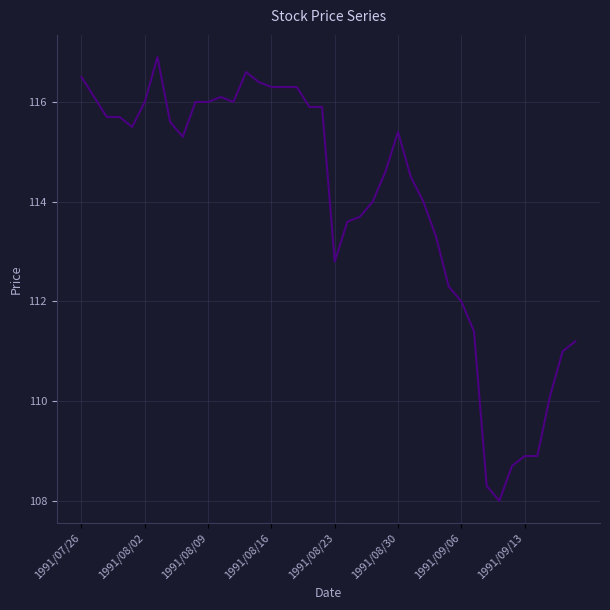

Reading left to right, list all the values displayed in this chart.

116.5	116.1	115.7	115.7	115.5	116.0	116.9	115.6	115.3	116.0	116.0	116.1	116.0	116.6	116.4	116.3	116.3	116.3	115.9	115.9	112.8	113.6	113.7	114.0	114.6	115.4	114.5	114.0	113.3	112.3	112.0	111.4	108.3	108.0	108.7	108.9	108.9	110.1	111.0	111.2